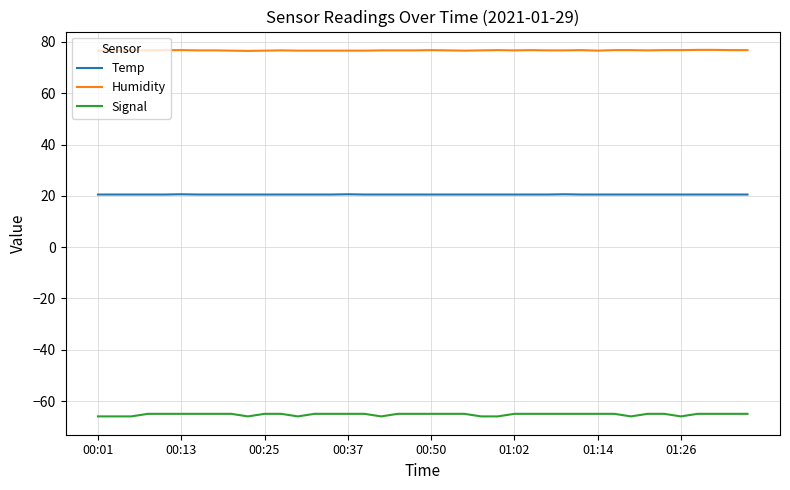

What is the minimum value shown in the chart?

-66.0